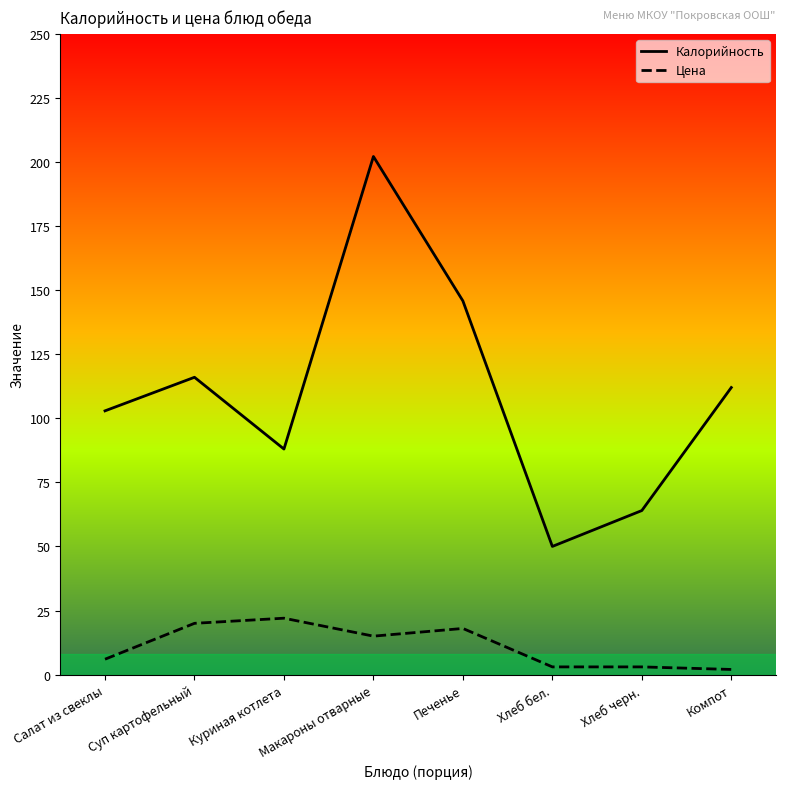

Which has a higher value, Хлеб черн. or Куриная котлета?

Куриная котлета